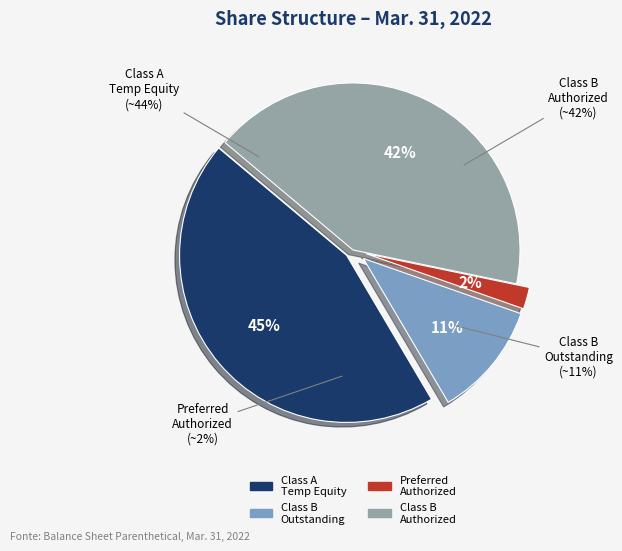

To the nearest percent, what is the combined percentage of Common shares authorized (Class B) and Common shares outstanding (Class B)?

53%